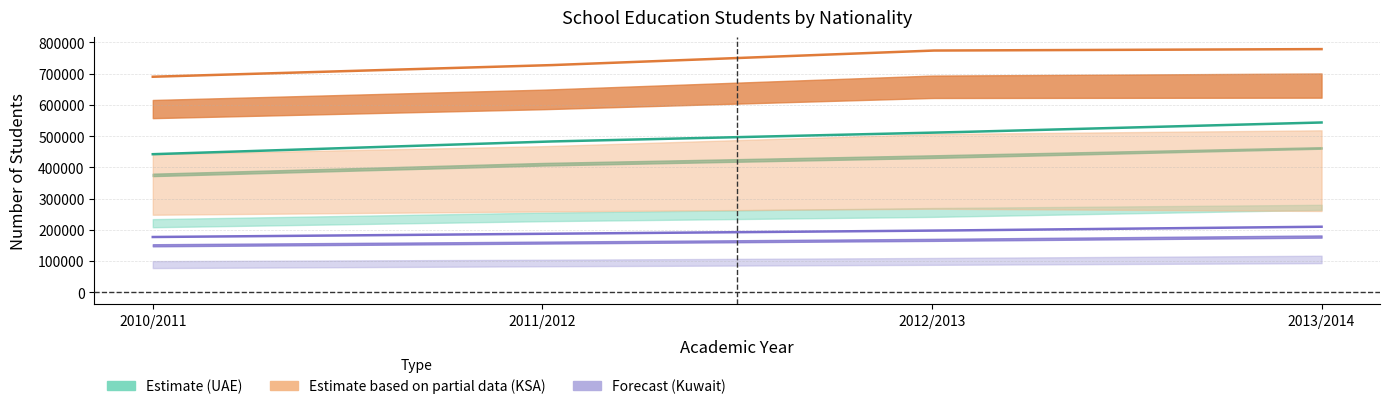

What is the difference between the second highest and minimum values in the Kuwait series?

20373